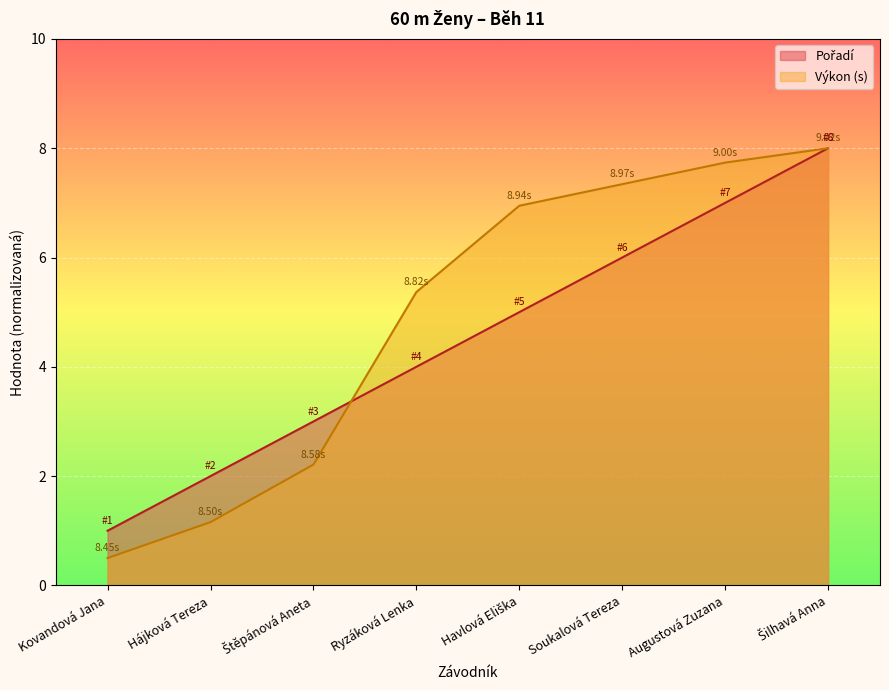

Between Augustová Zuzana and Havlová Eliška, which is larger?

Augustová Zuzana